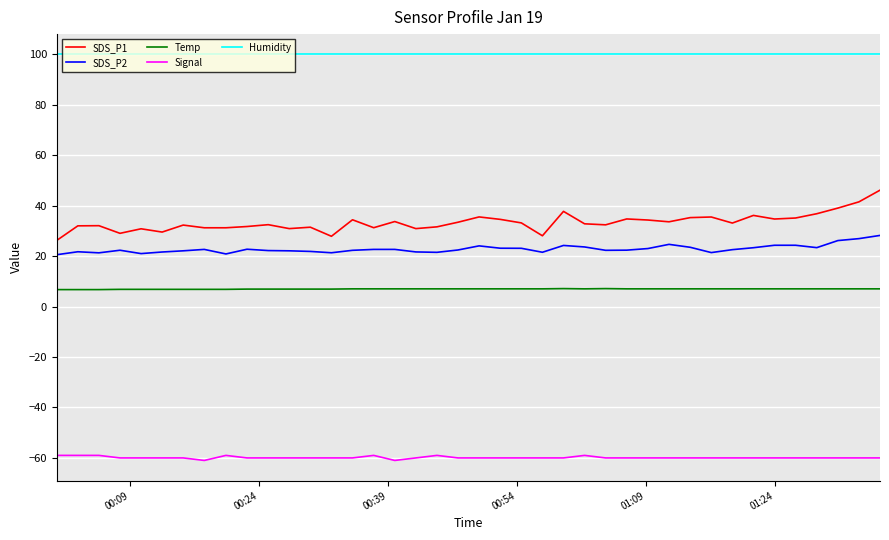

How many lines are shown in the chart?

5